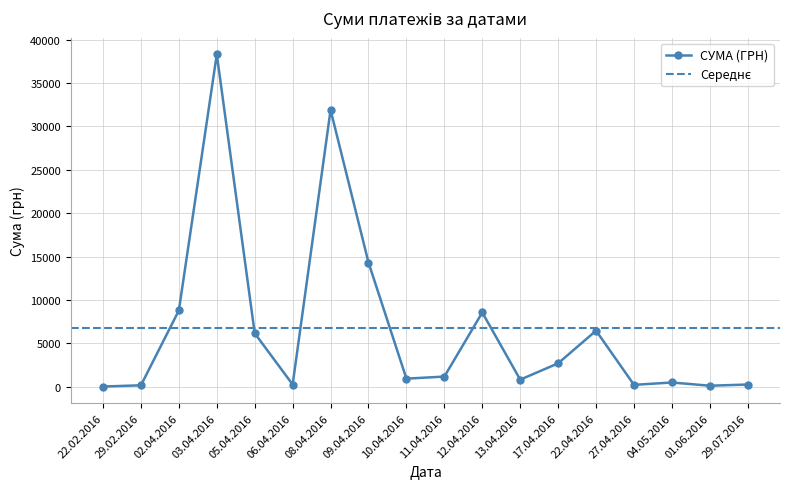

Does the chart have visible grid lines?

Yes